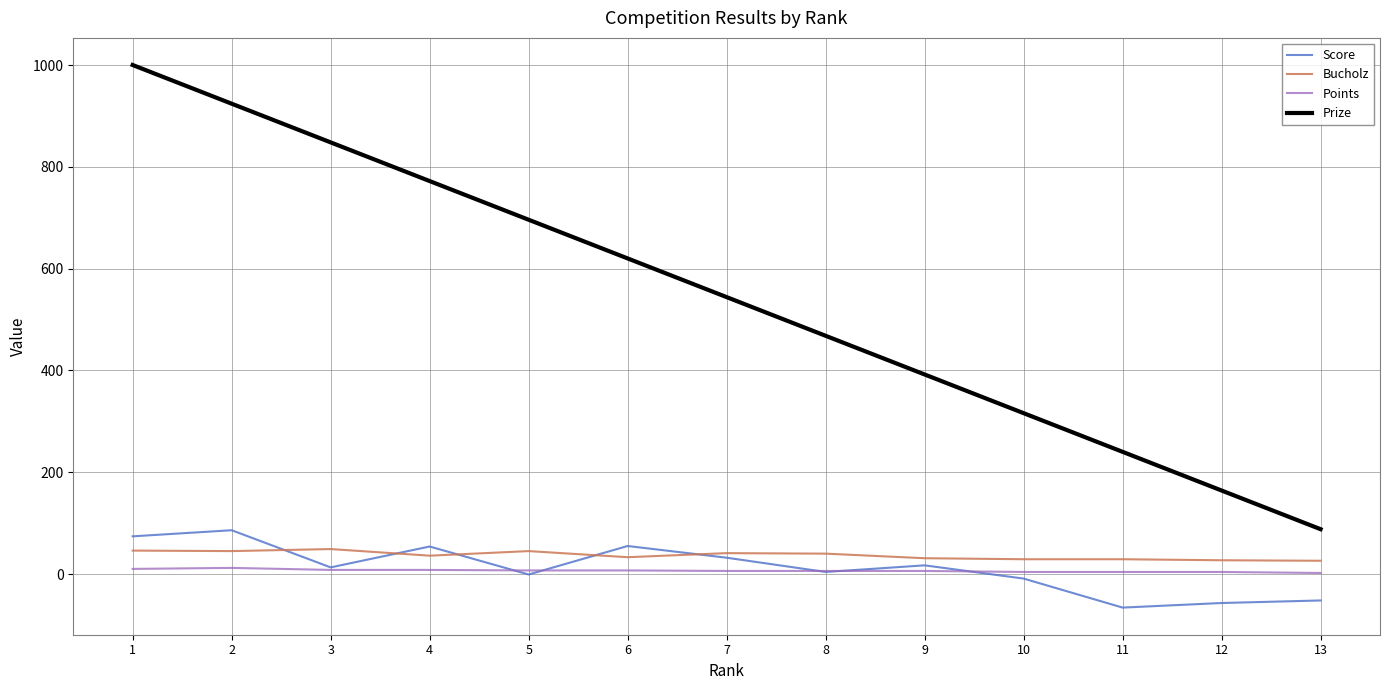

What is the lowest value of the Bucholz series?

26